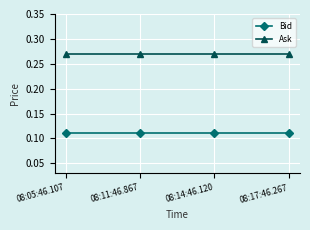

How many lines are shown in the chart?

2